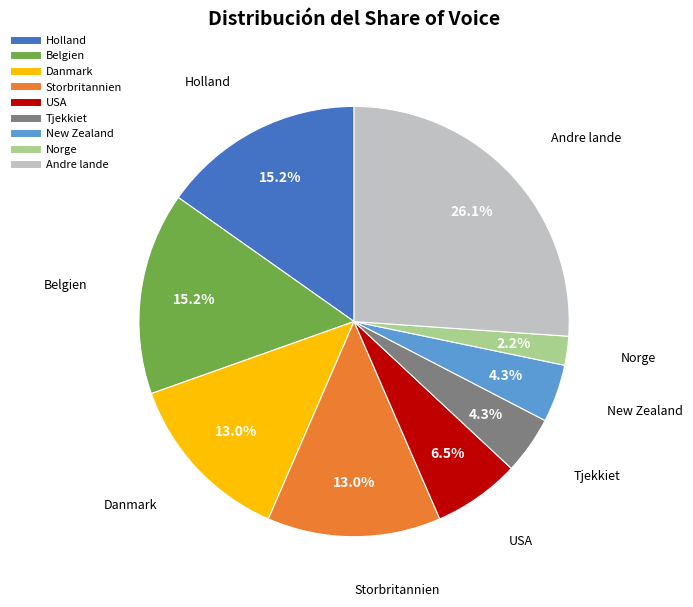

Is there any slice that represents more than half of the pie?

No